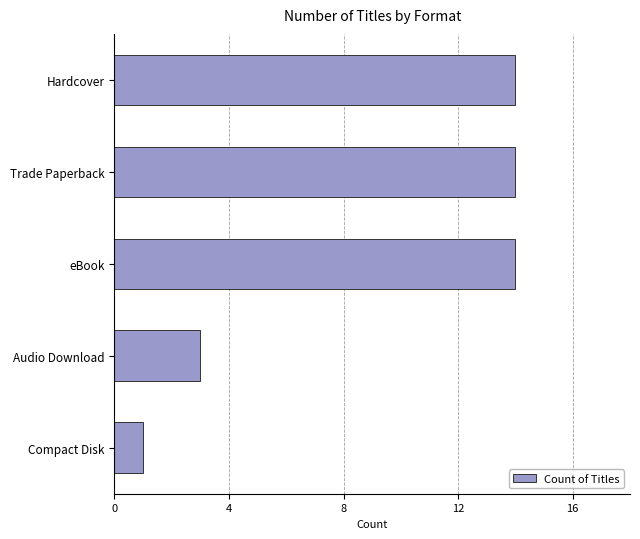

Reading top to bottom, list all the values displayed in this chart.

Hardcover=14	Trade Paperback=14	eBook=14	Audio Download=3	Compact Disk=1